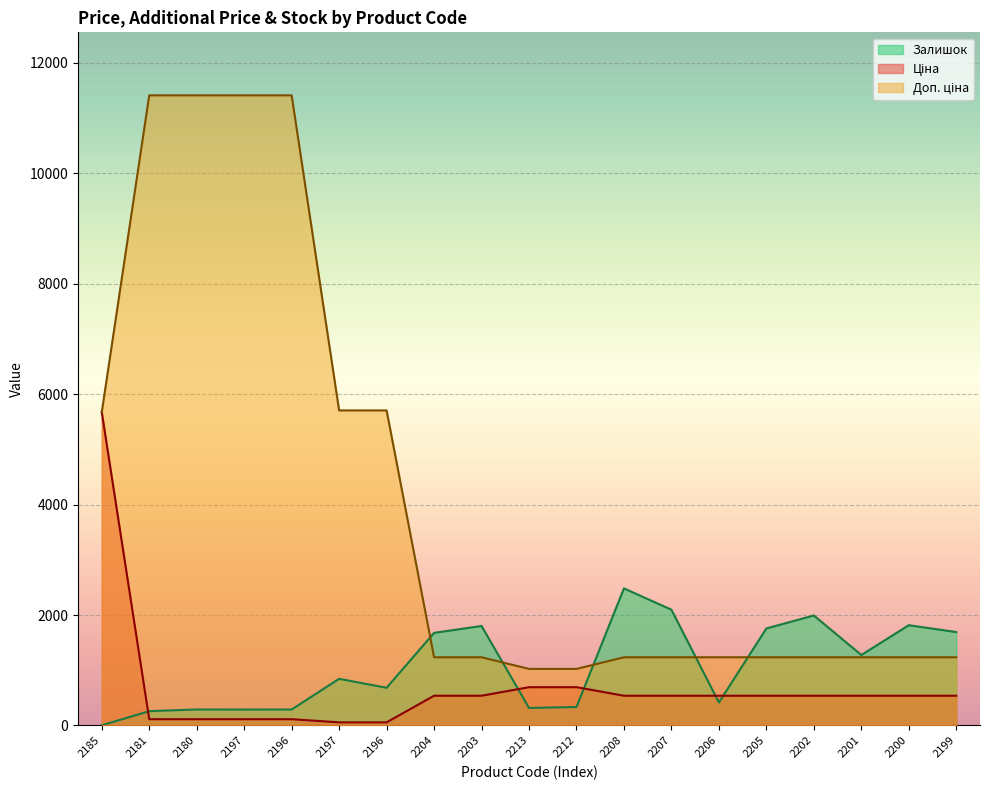

Rank the series by their maximum value, from lowest to highest.

Залишок, Ціна, Доп. ціна